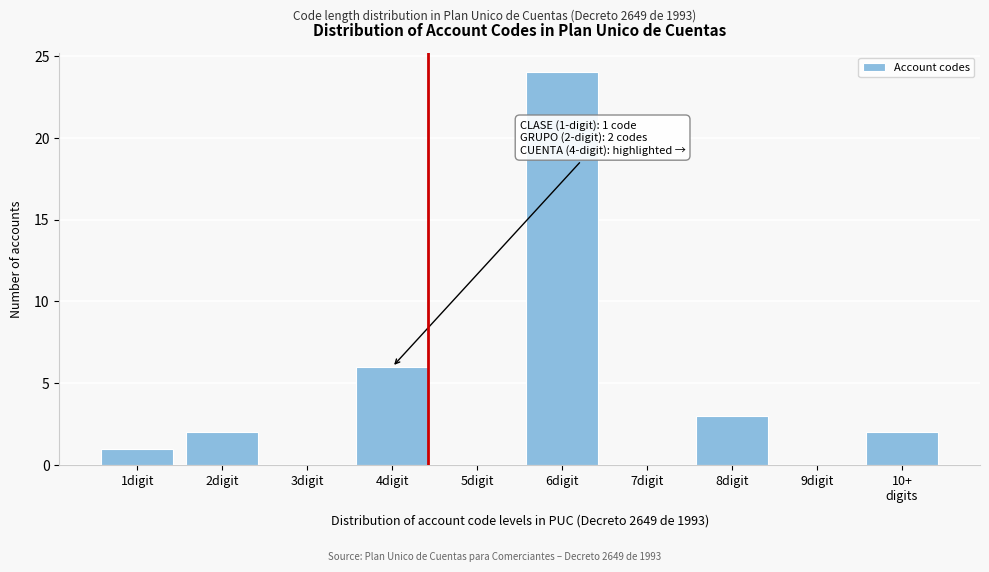

Which label corresponds to the largest value in the chart?

6digit